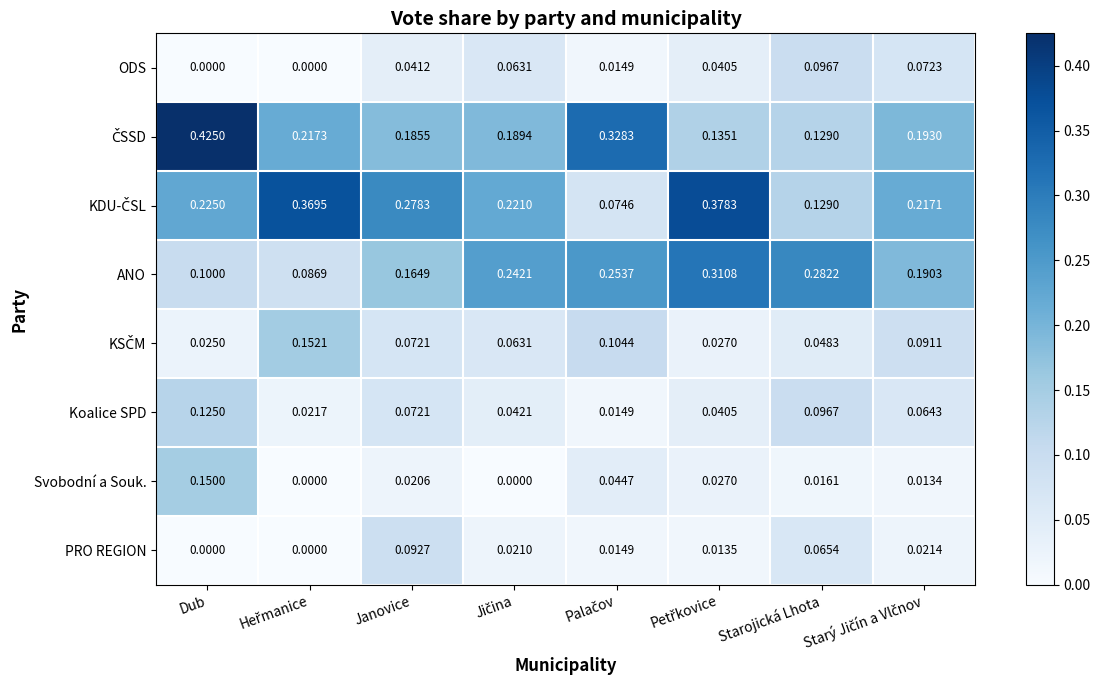

Which category has the highest value in the Koalice SPD series?

Dub